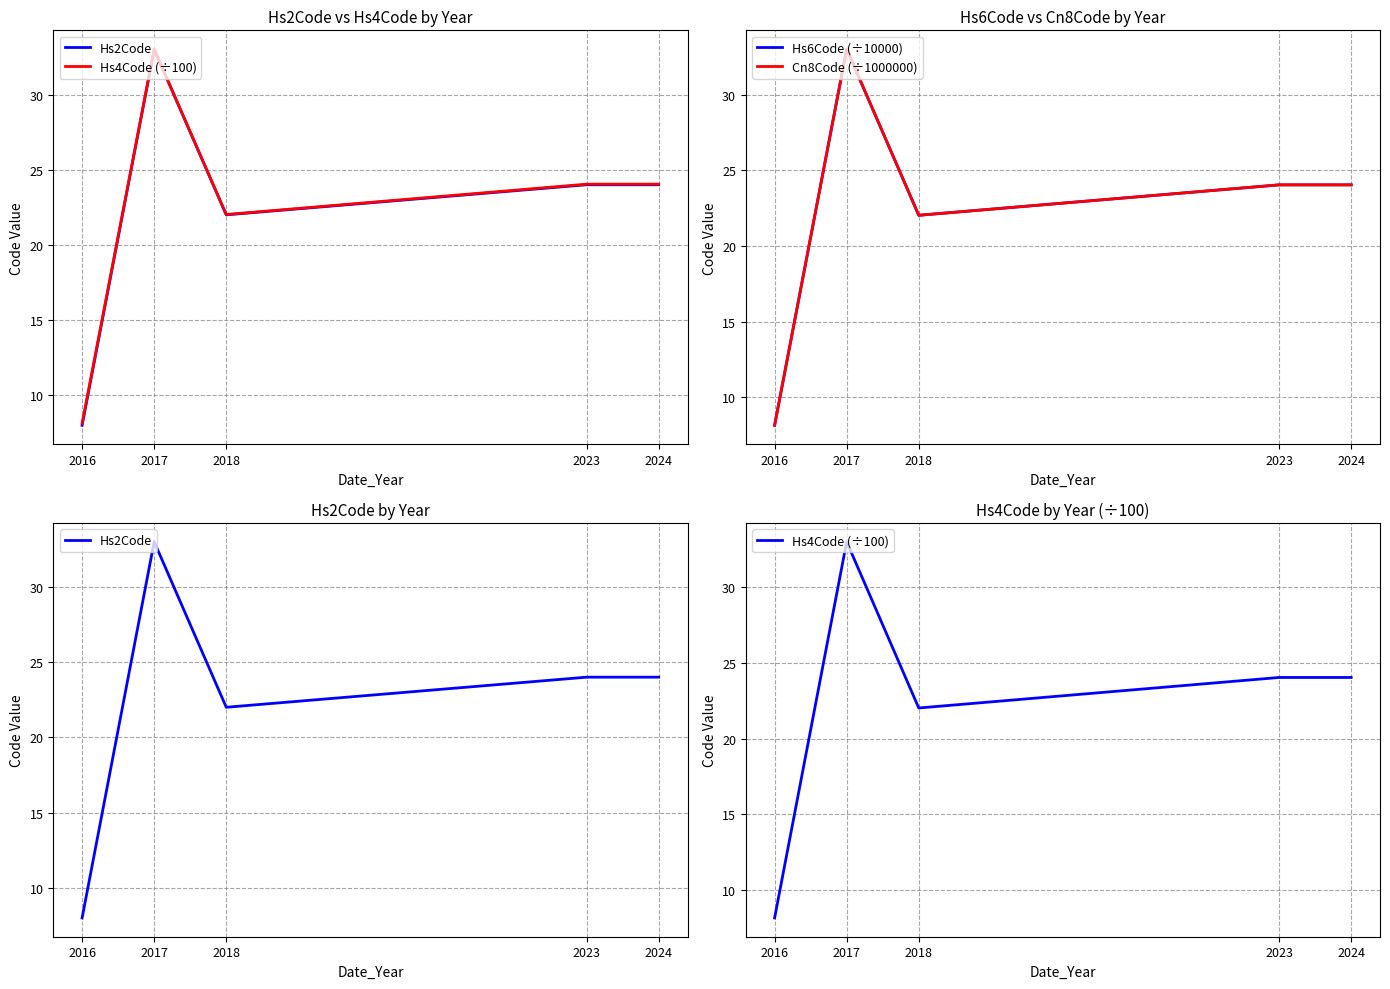

True or false: Cn8Code (÷1000000) has a value of 22.0 at 2018.

True